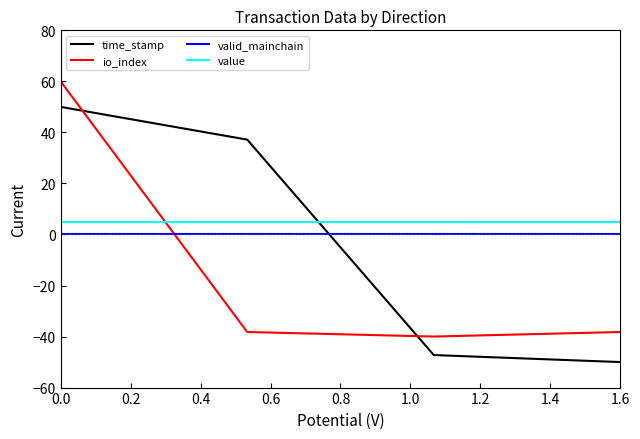

What is the difference between the maximum and minimum values in the time_stamp series?

100.0